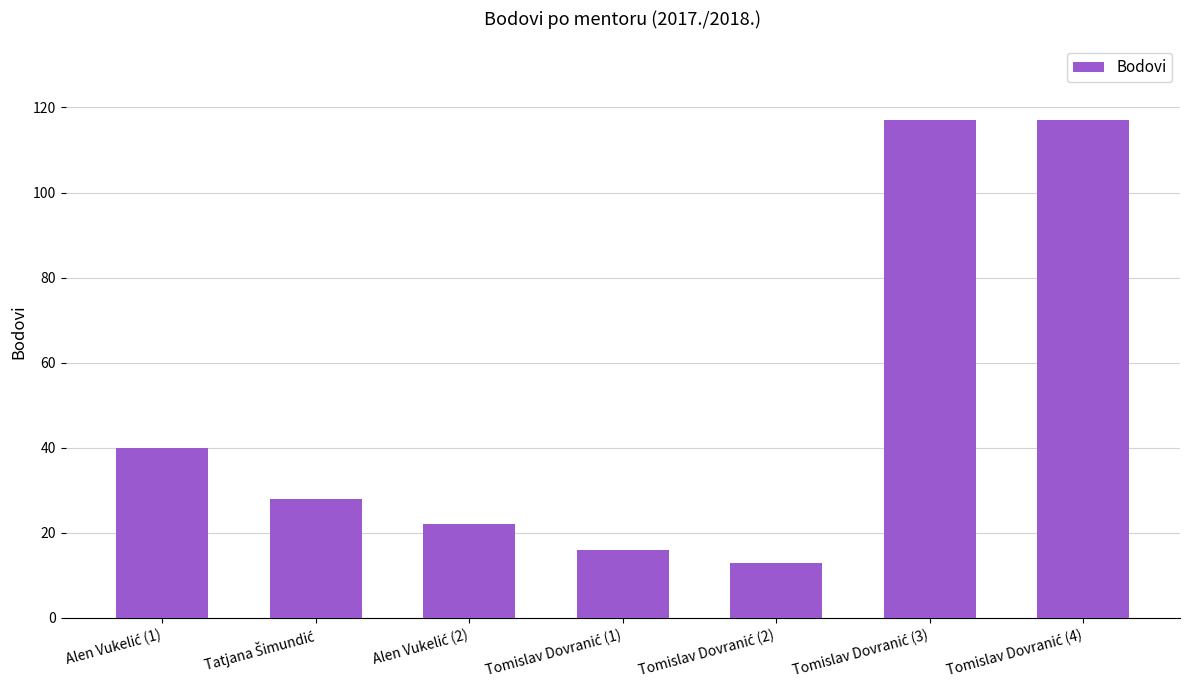

What is the difference between the second highest and minimum values?

104